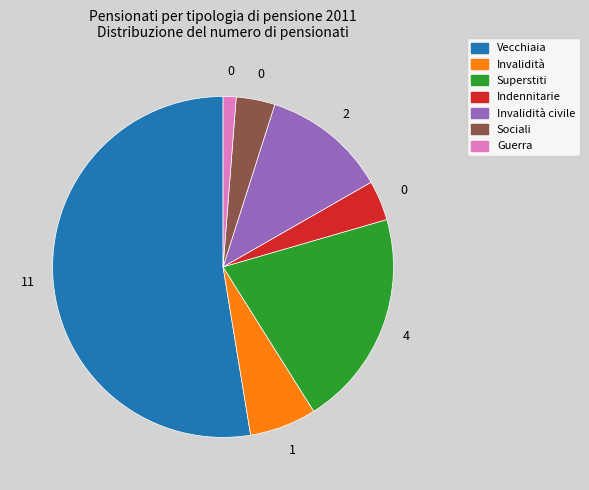

Combined, do Guerra and Indennitarie account for over 50%?

No